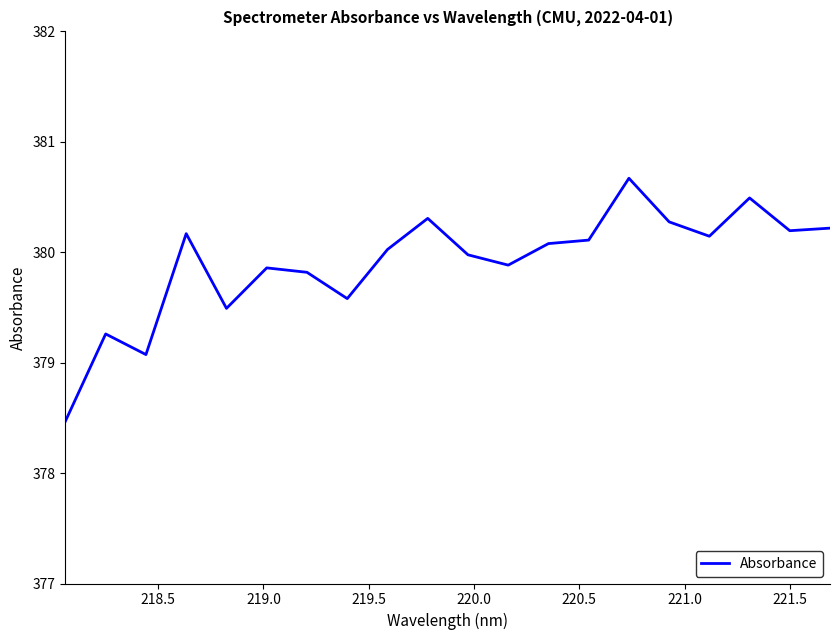

What is the minimum value shown in the chart?

378.5